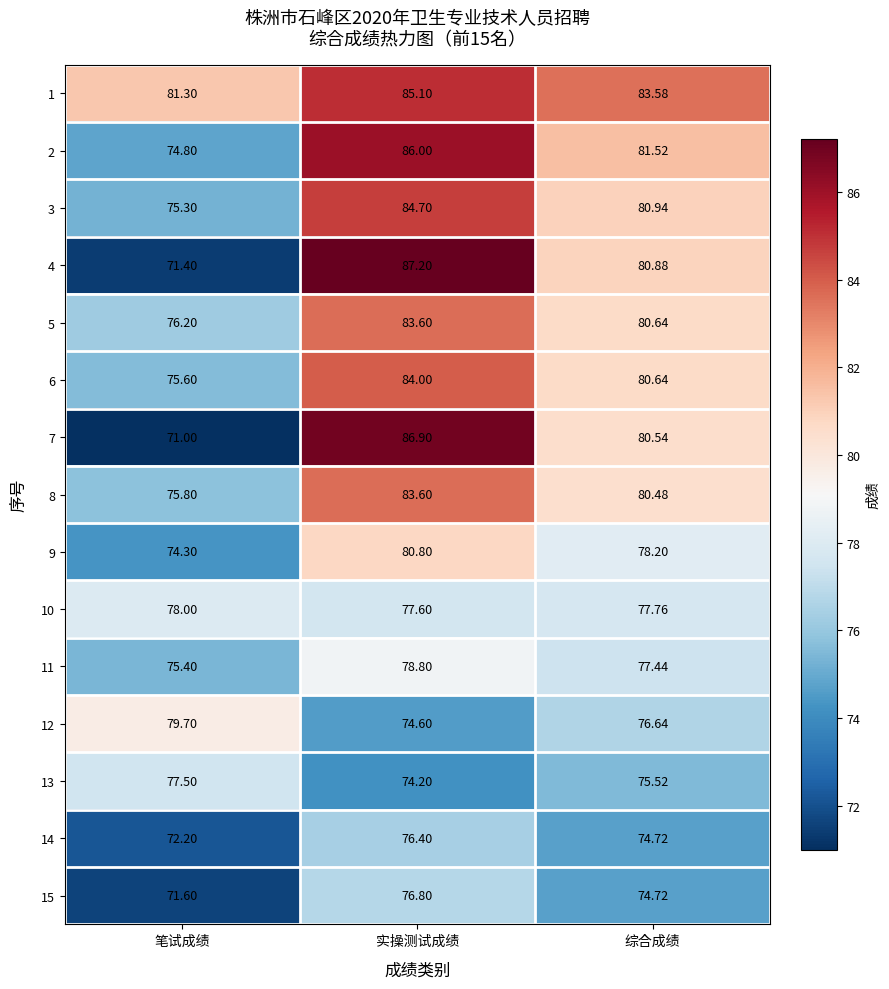

Which category has the lowest value in the 13 series?

实操测试成绩